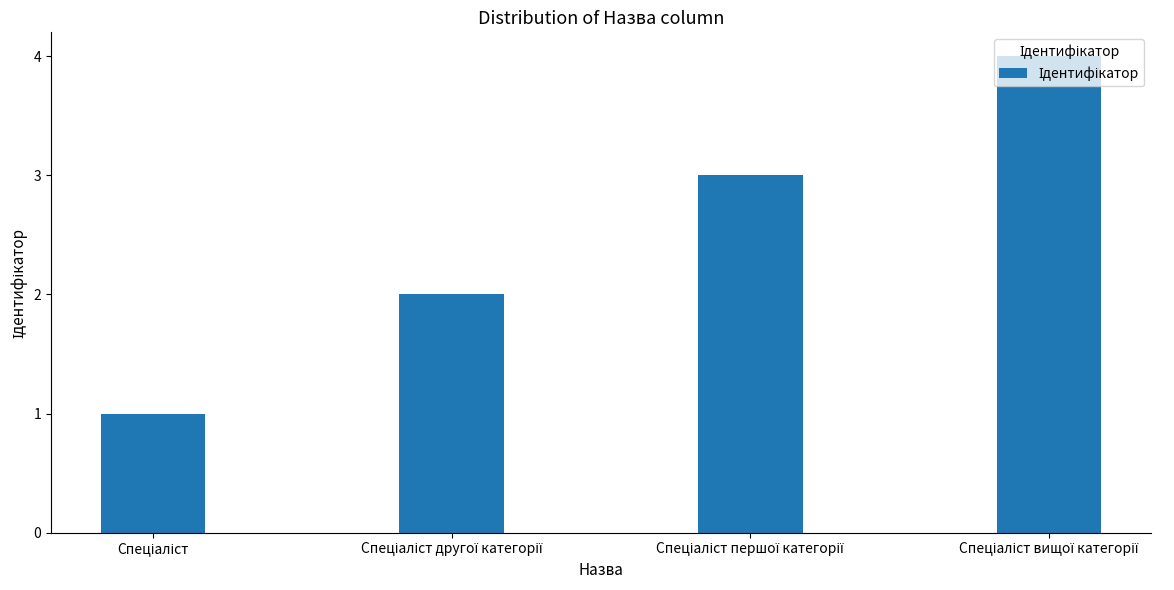

What is the smallest value displayed?

1